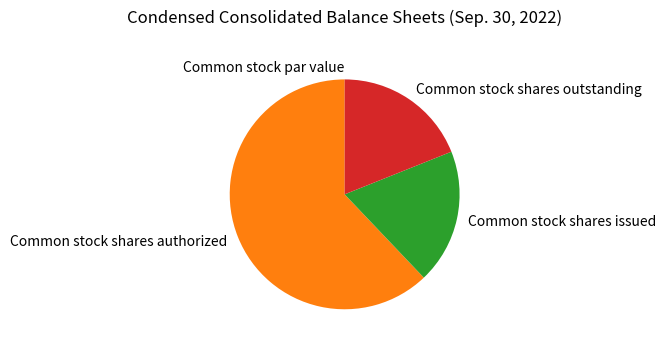

What is the largest slice in the pie chart?

Common stock shares authorized